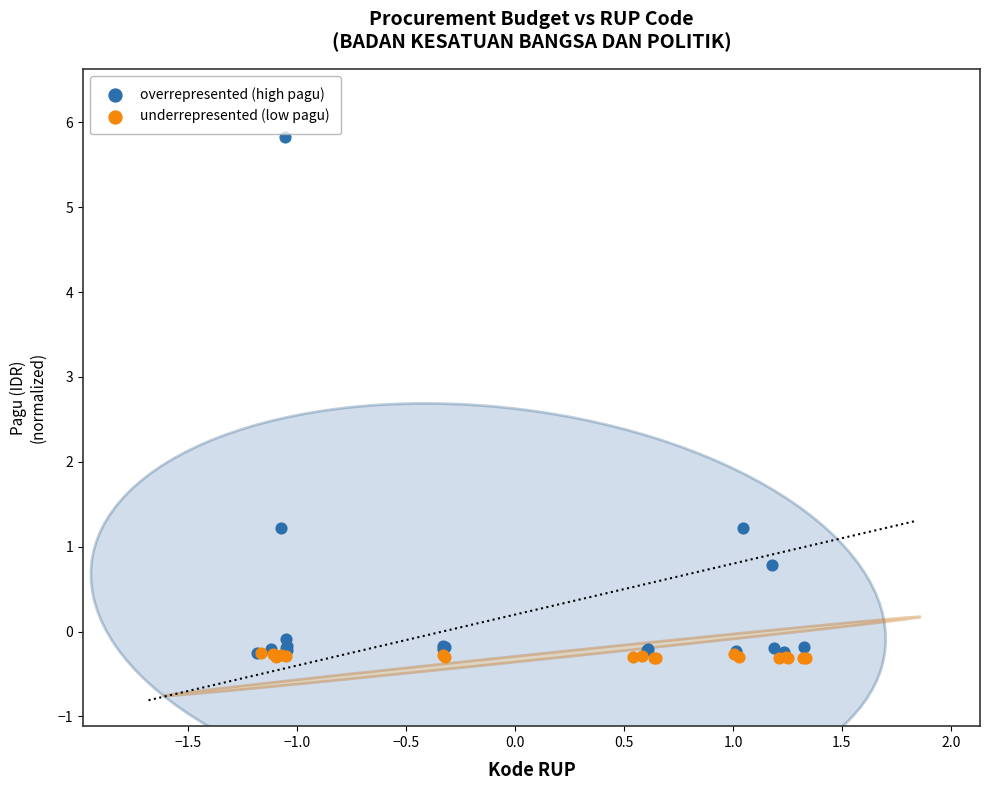

Which series reaches the maximum Y coordinate?

overrepresented (high pagu)